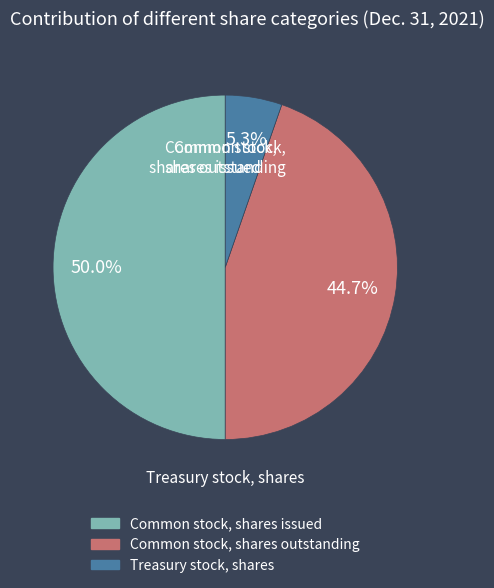

How much of the chart is everything except Common stock, shares issued?

50.0%